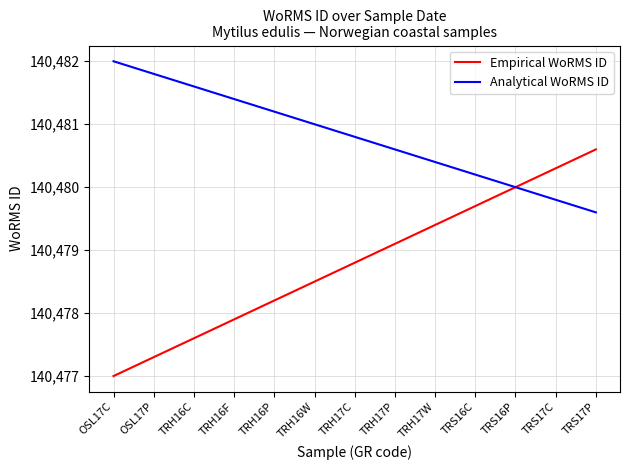

Reading left to right, extract all data points from this chart.

Empirical WoRMS ID: 140477.0	140477.3	140477.6	140477.9	140478.2	140478.5	140478.8	140479.1	140479.4	140479.7	140480.0	140480.3	140480.6
Analytical WoRMS ID: 140482.0	140481.8	140481.6	140481.4	140481.2	140481.0	140480.8	140480.6	140480.4	140480.2	140480.0	140479.8	140479.6